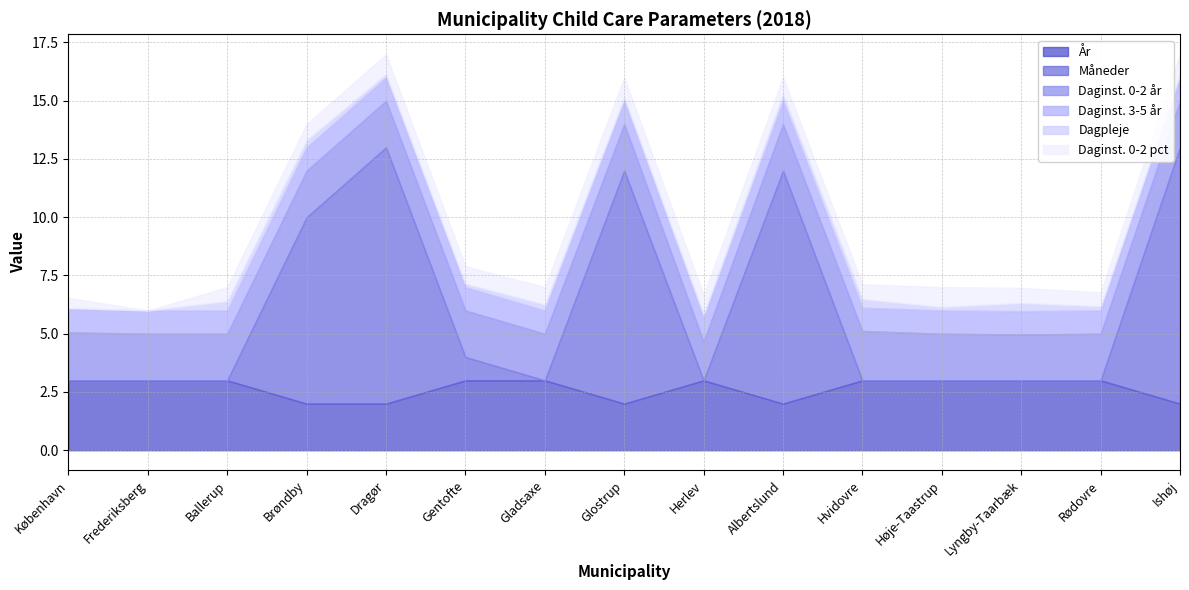

What is the lowest value of the År series?

2.0